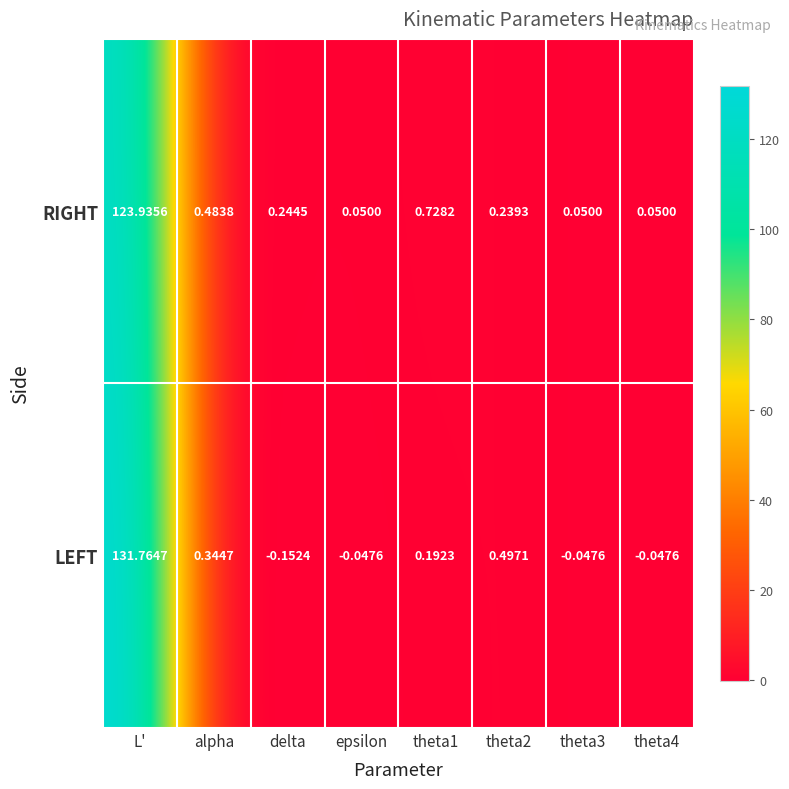

Which series has the largest total across all categories?

LEFT